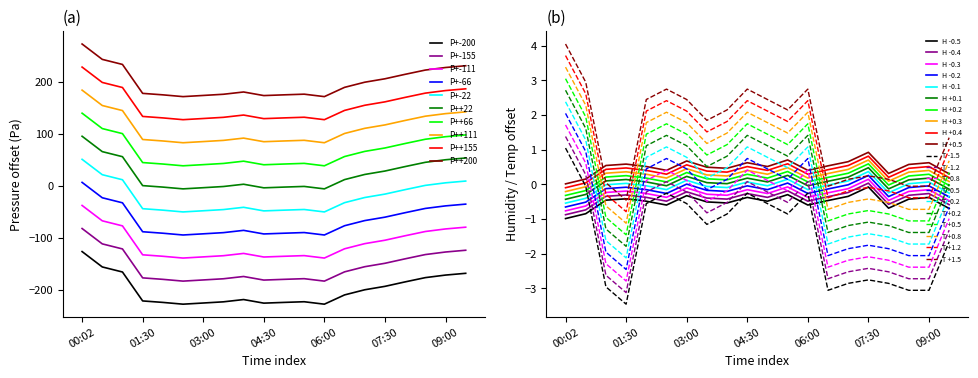

What is the sum of all temperature values?

-30.0